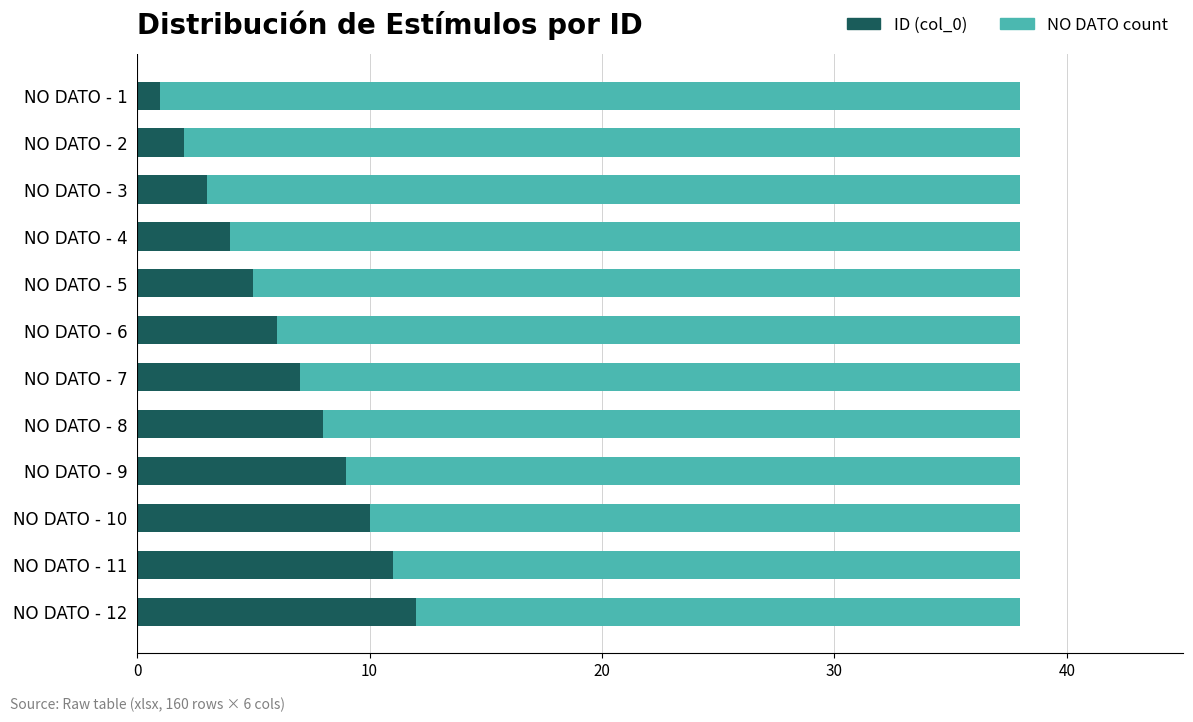

Is it true that ID (col_0) equals 3 at NO DATO - 3?

True